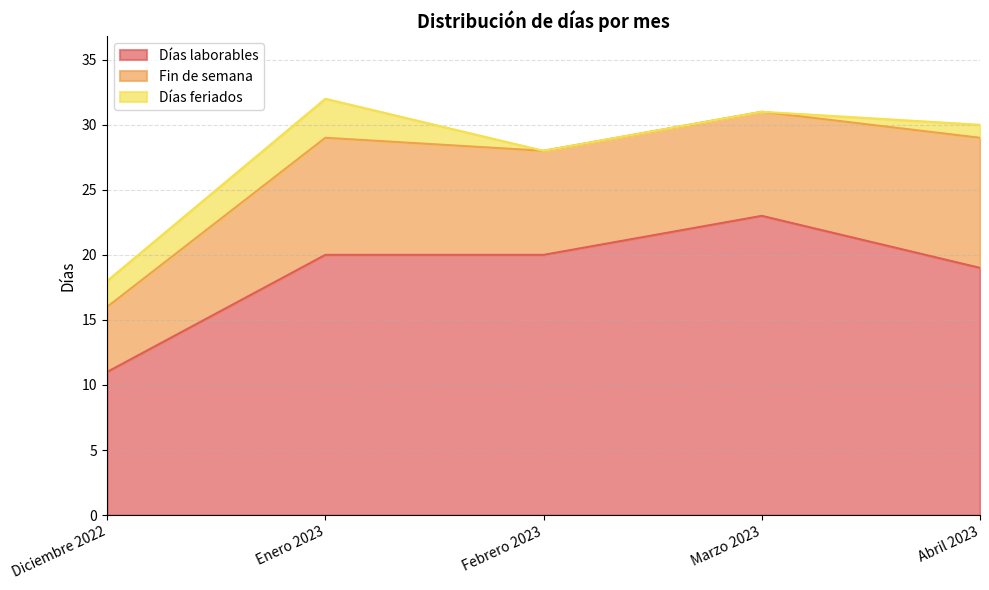

Count the number of categories in the chart.

5